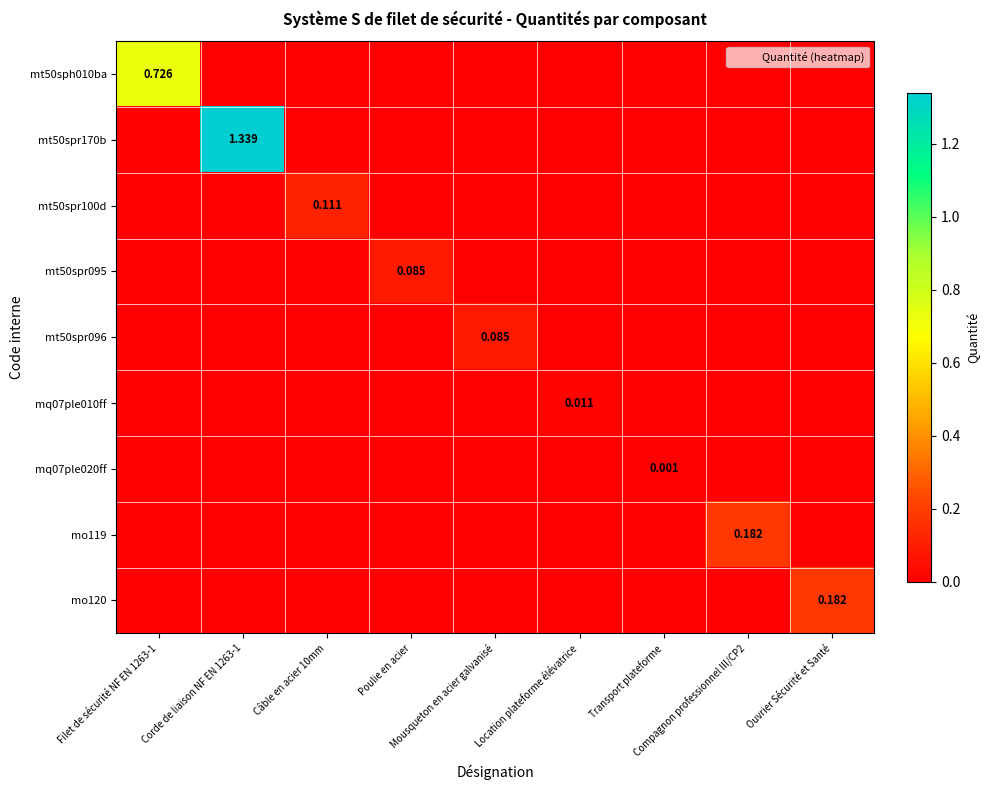

Which series has the largest total across all categories?

mt50spr170b